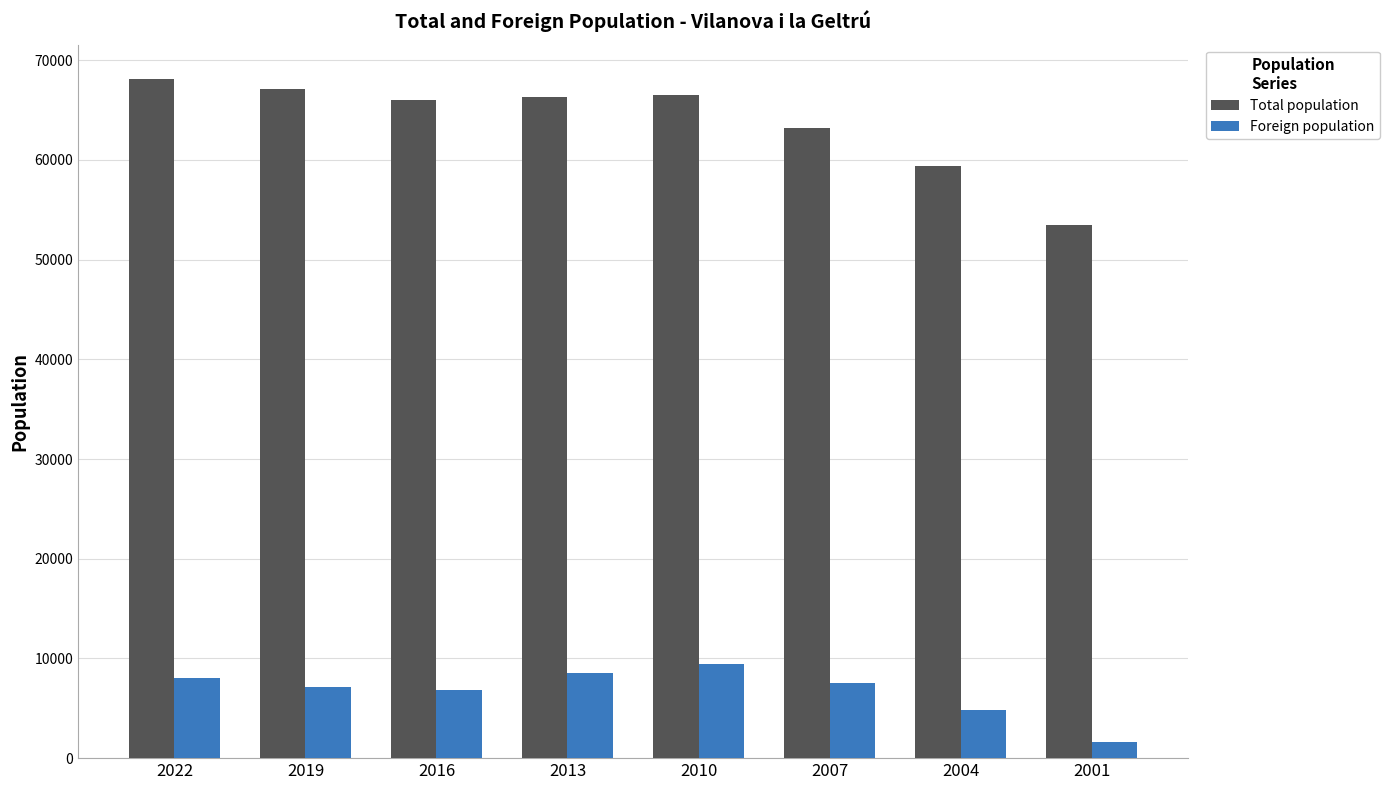

What is the average value of the Foreign population series?

6733